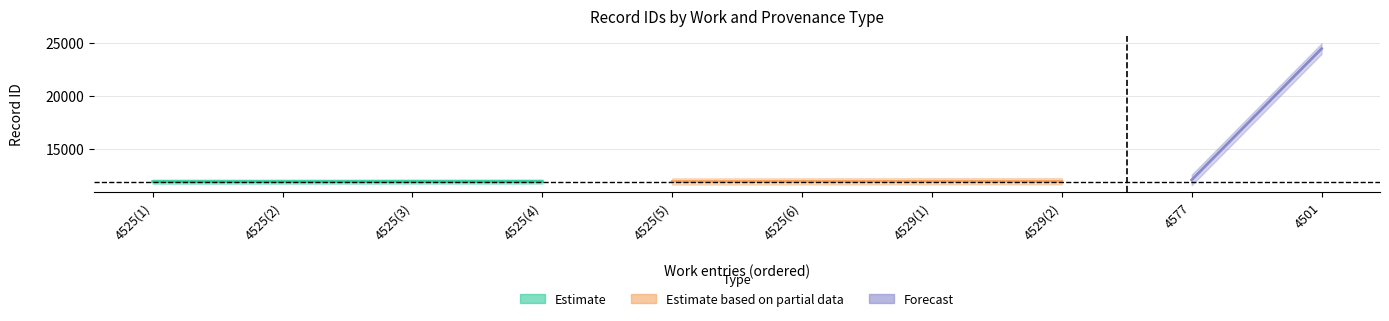

What is the value of the Estimate based on partial data point at the 3rd from the left?

11901